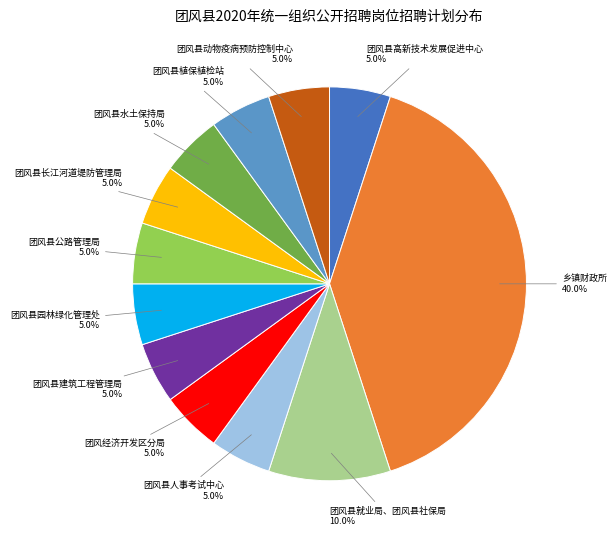

True or false: 团风县水土保持局 accounts for 5% of the total.

True